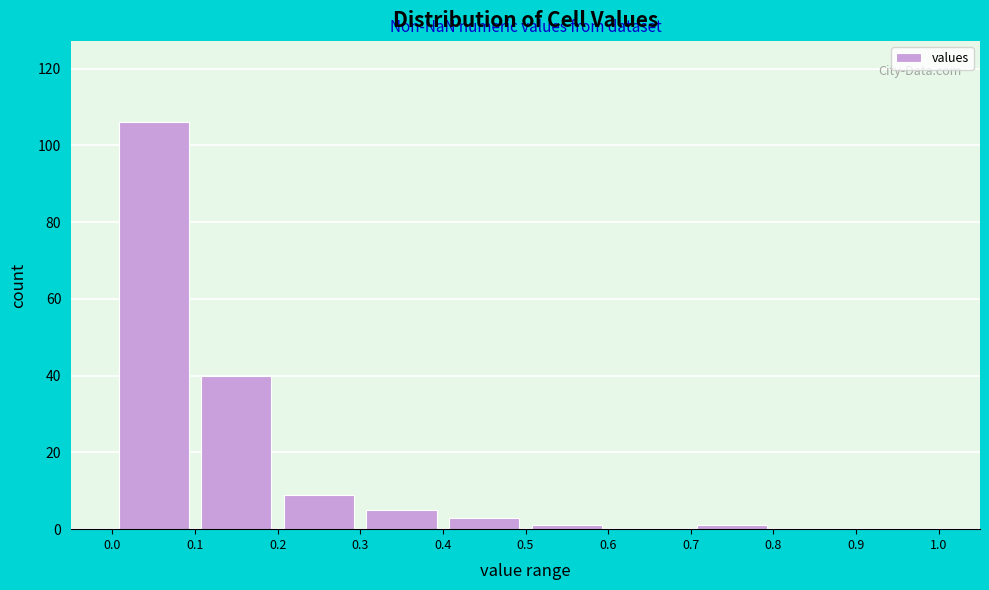

Reading left to right, transcribe this chart: for each bar, give the range it covers on the x-axis and its height. The values are not printed on the chart, so give them approximately, as read against the axis.

0.0 to 0.1: 106
0.1 to 0.2: 40
0.2 to 0.3: 10
0.3 to 0.4: 6
0.4 to 0.5: 4
0.5 to 0.6: under 2
0.6 to 0.7: 0
0.7 to 0.8: under 2
0.8 to 0.9: 0
0.9 to 1.0: 0